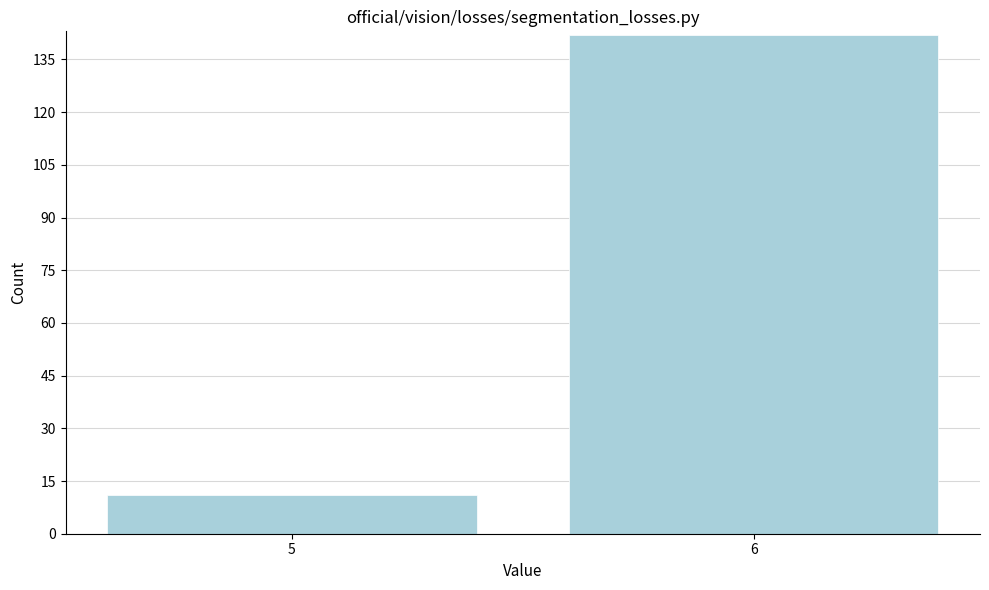

Reading right to left, list all the values displayed in this chart.

6=142	5=11